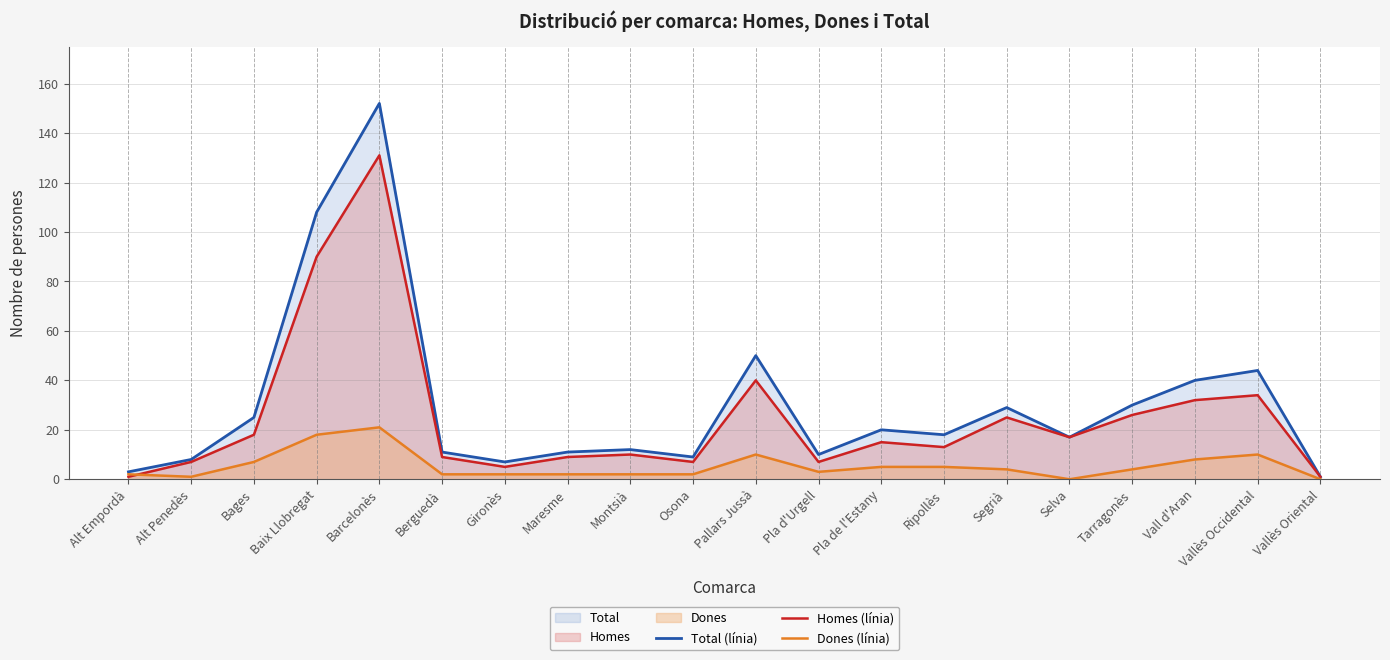

What position from the left is Vallès Occidental?

19